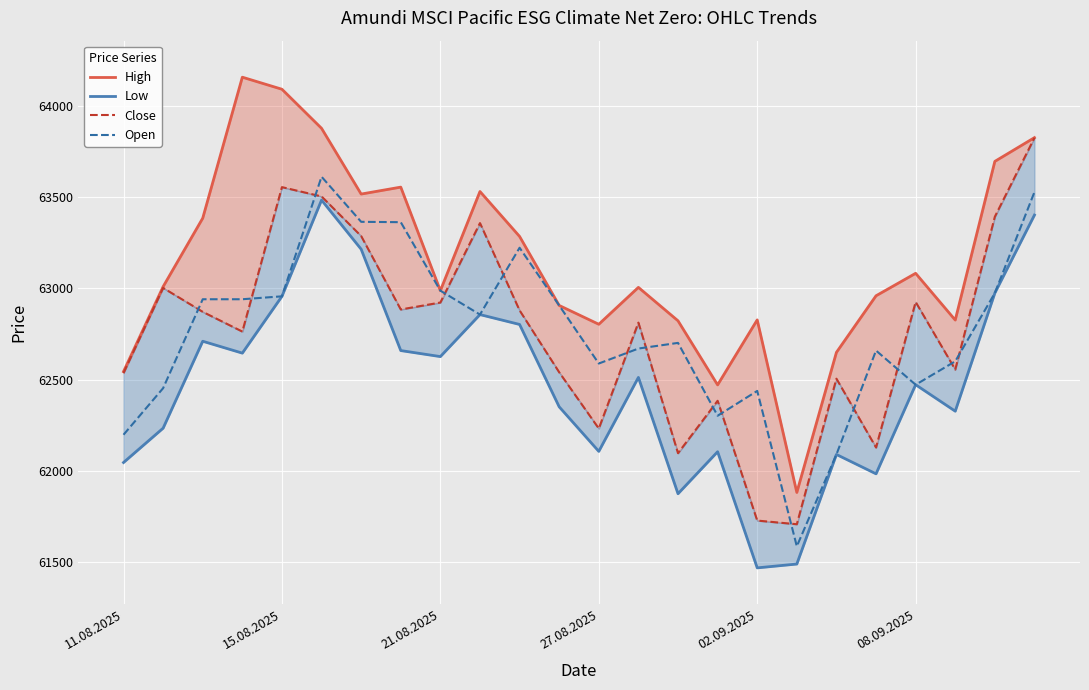

What are all the series names shown in the legend?

High, Low, Close, Open